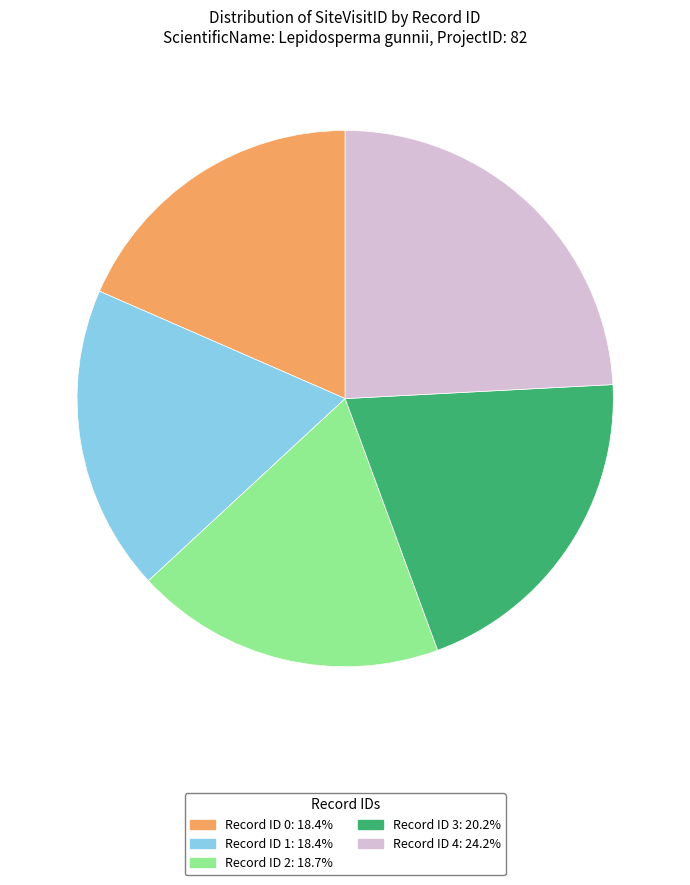

Approximately how many times larger is the value at Record ID 3: 20.2% compared to Record ID 2: 18.7%?

1.1